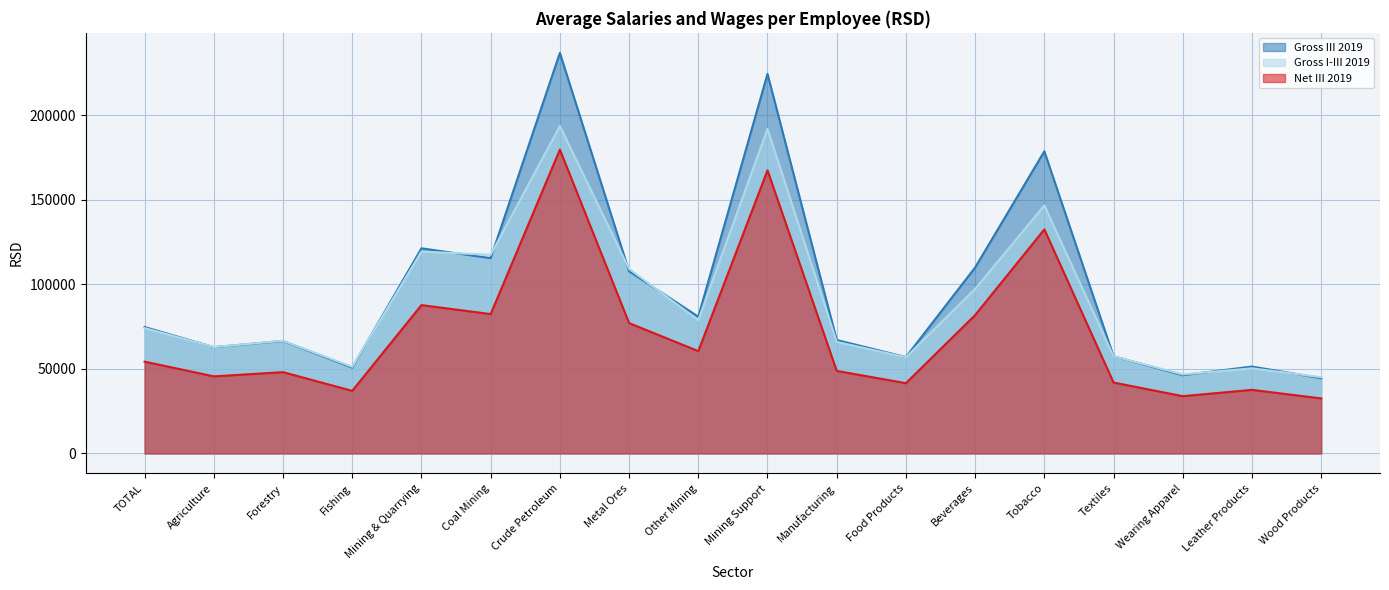

Which series has the largest total across all categories?

Gross III 2019